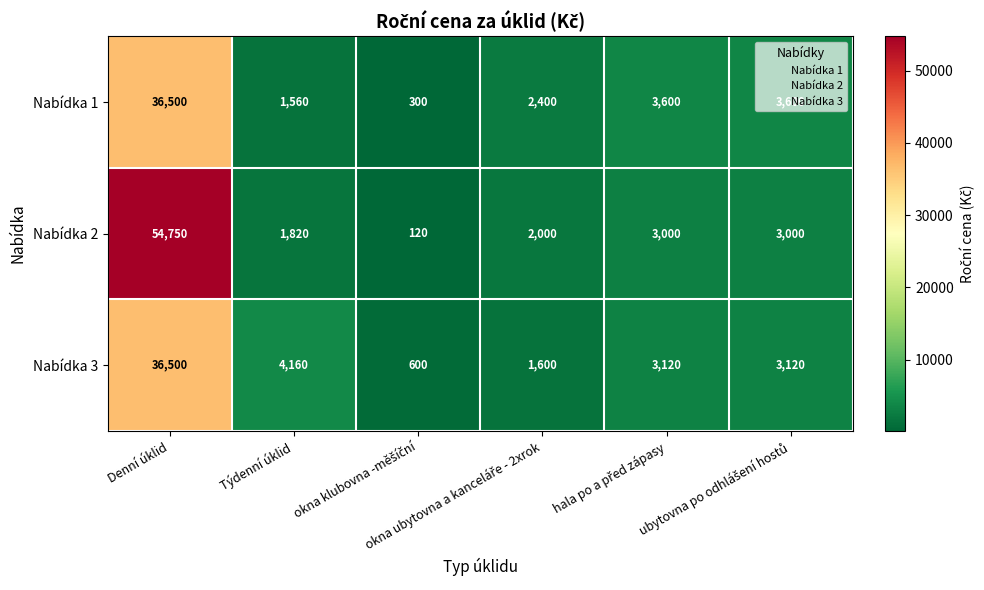

What is the minimum value for Nabídka 1?

300